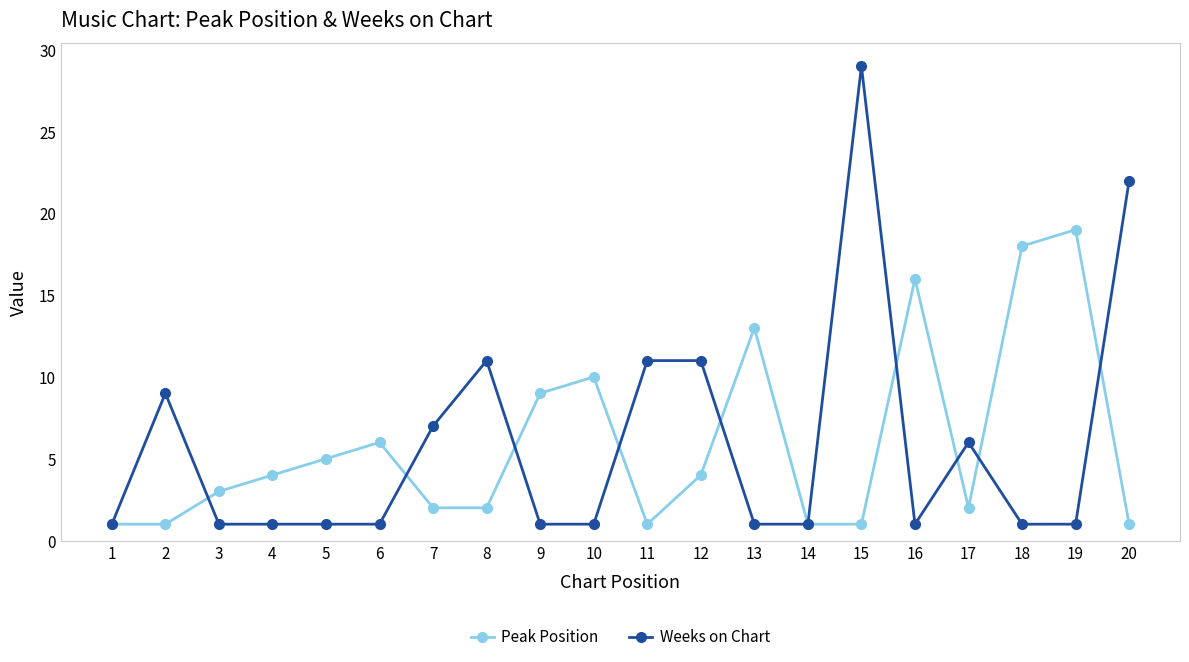

Rank the series by their maximum value, from lowest to highest.

Peak Position, Weeks on Chart